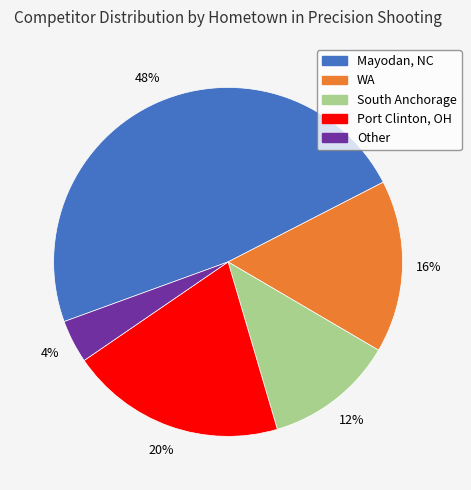

Approximately how many times larger is the value at Other compared to South Anchorage?

0.3